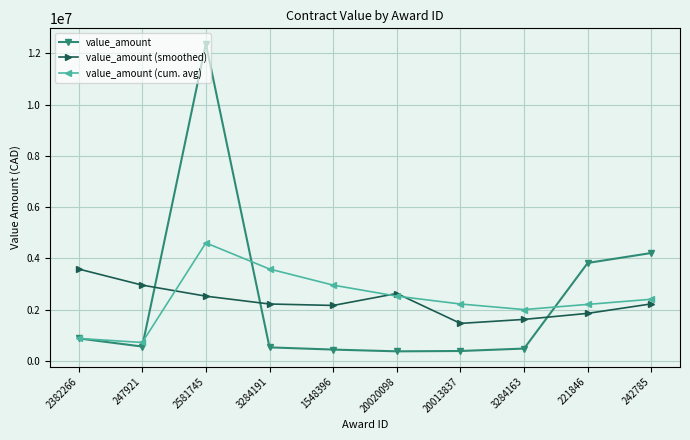

What is the label of the 4th point from the left?

3284191